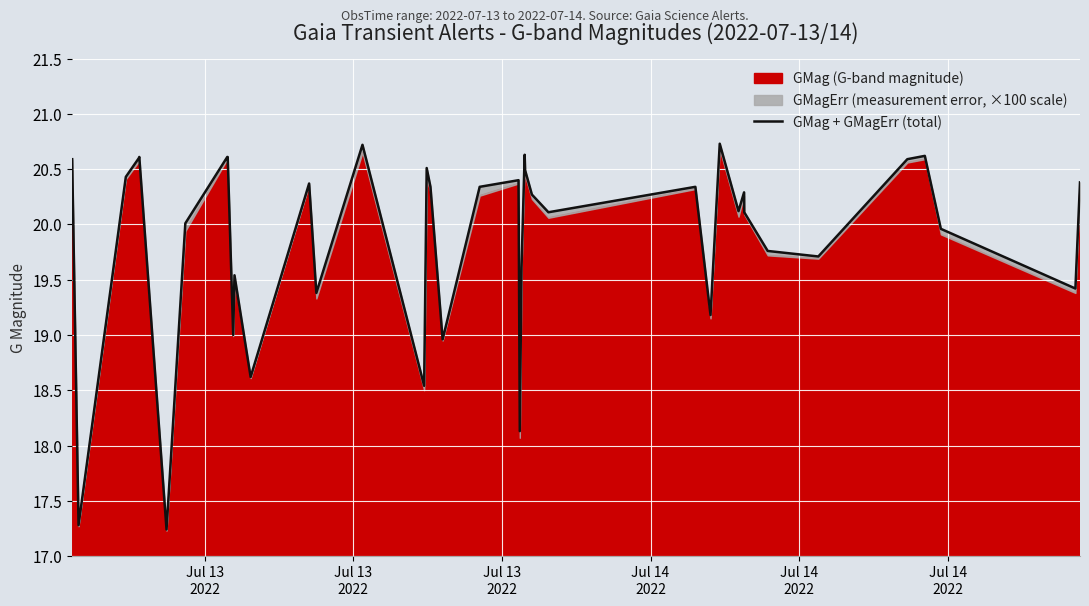

The value at Jul 13
2022 is 20.4. True or false?

True